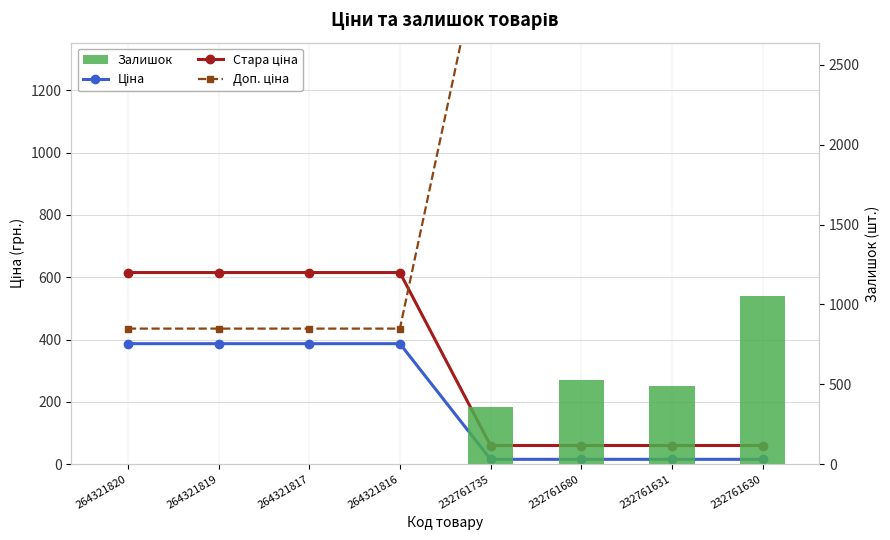

What is the sum of the Залишок values at 264321820 and 232761631?

492.0